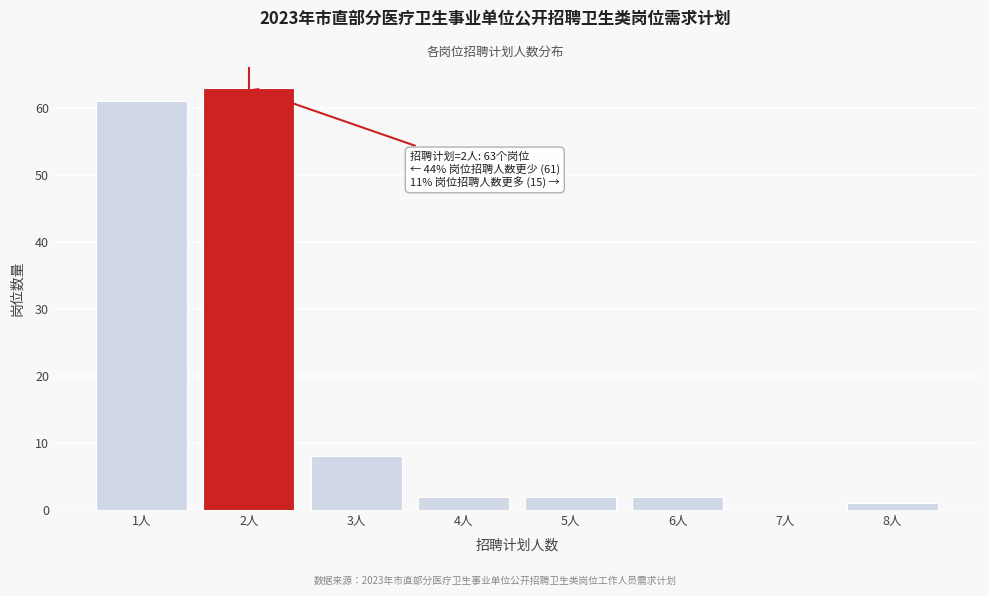

Reading left to right, list all the values displayed in this chart.

1人=61	2人=63	3人=8	4人=2	5人=2	6人=2	7人=0	8人=1